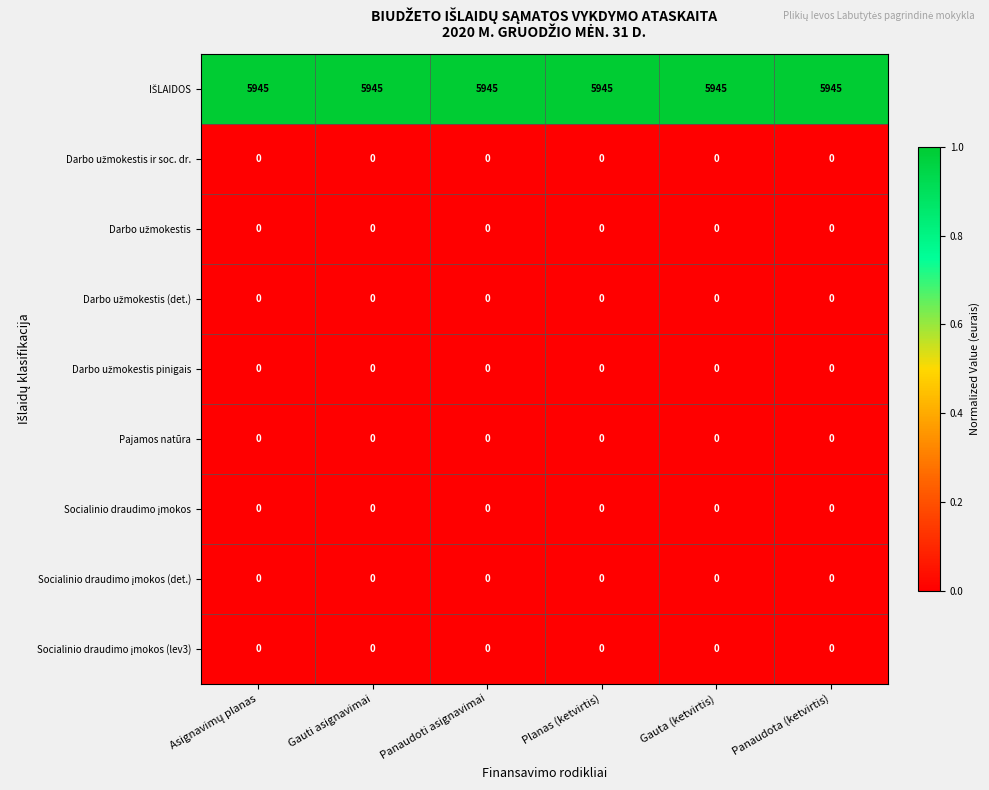

What is the spread (max minus min) of values at Gauta (ketvirtis)?

5945